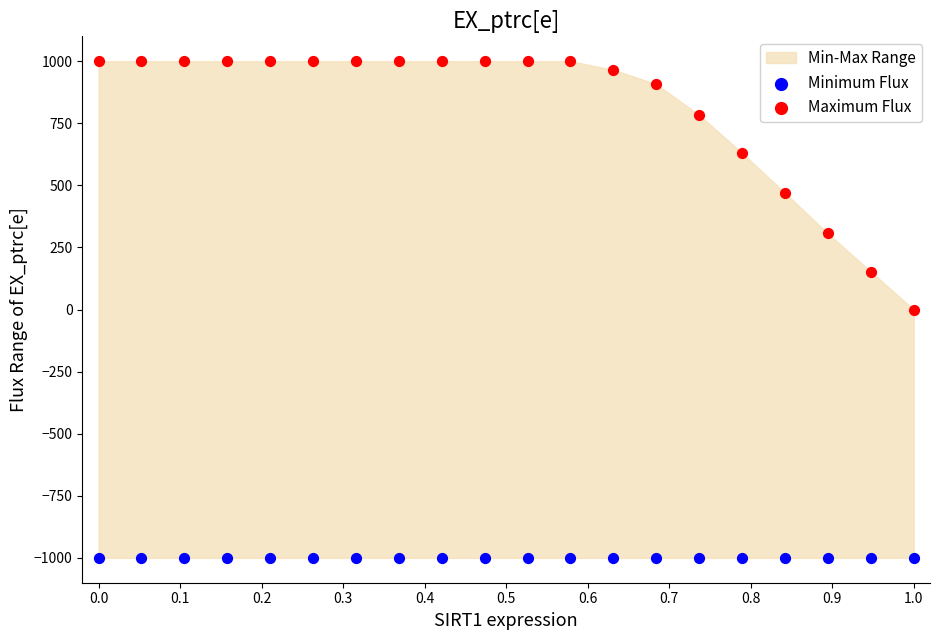

Which series reaches the minimum Y coordinate?

Minimum Flux